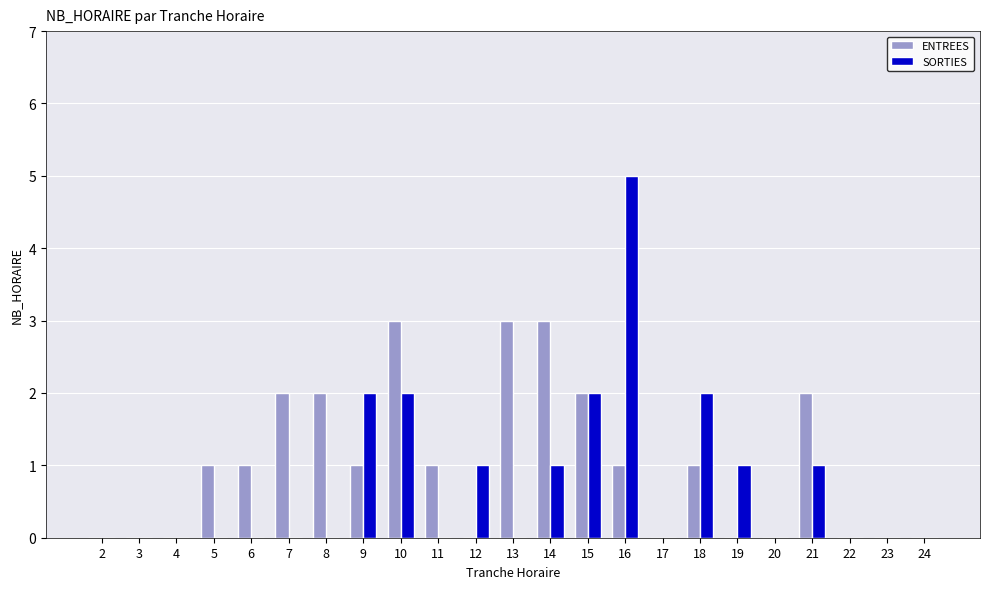

Between 5 and 17, which series saw the biggest shift?

ENTREES